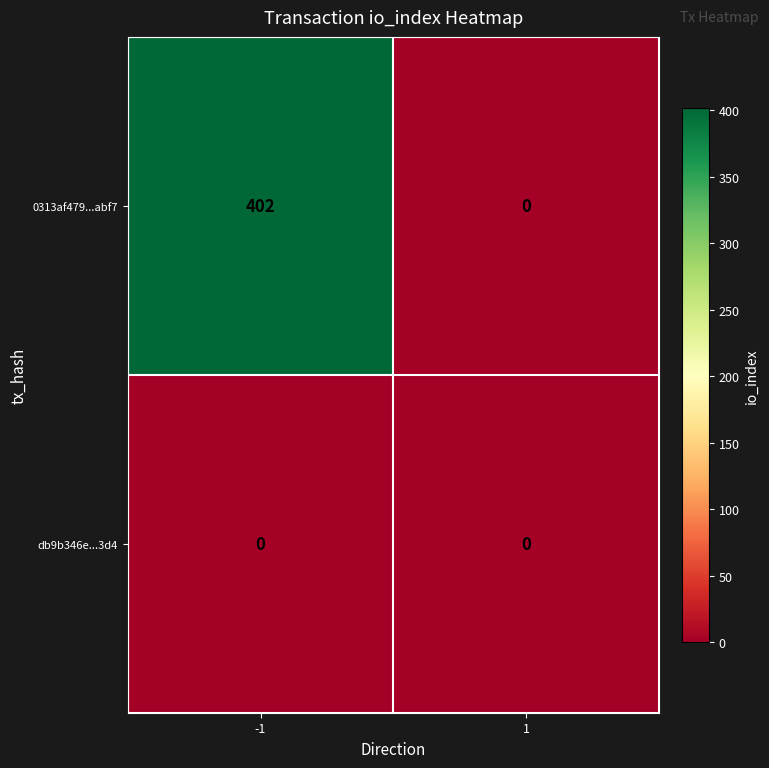

True or false: 0313af479...abf7 has a value of 0 at 1.

True